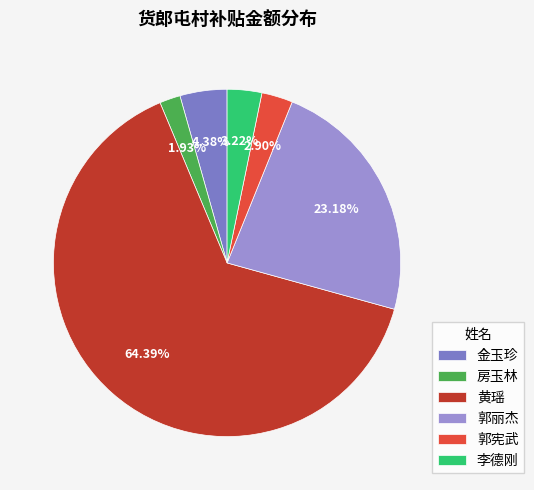

Which category has the biggest portion of the pie?

黄瑶